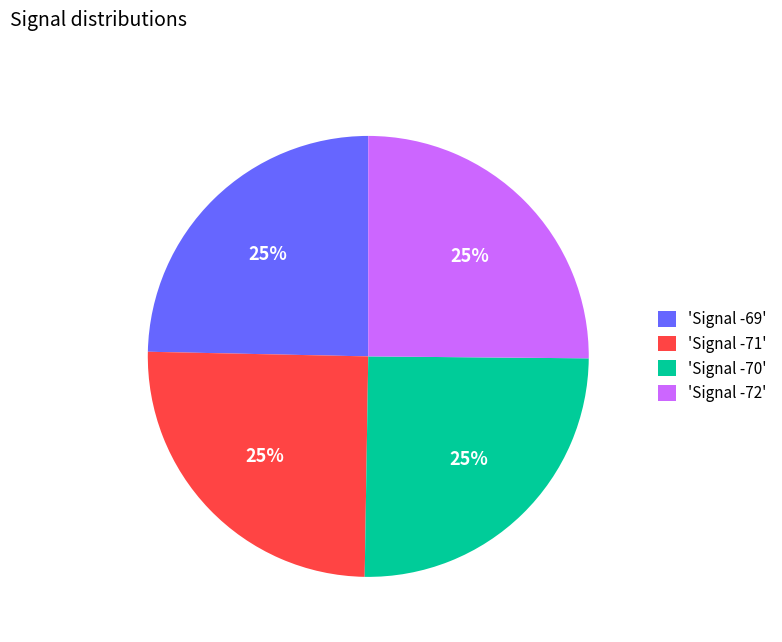

Count the number of slices in the pie.

4